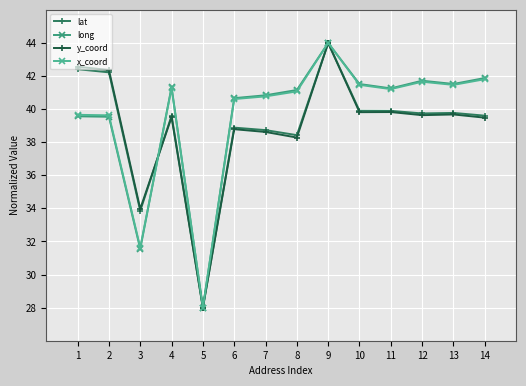

What is the sum of the long values at 2 and 10?

81.1